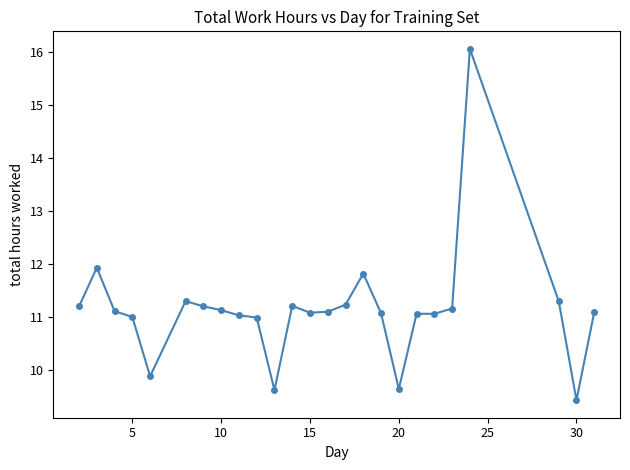

What is the minimum value shown in the chart?

9.4